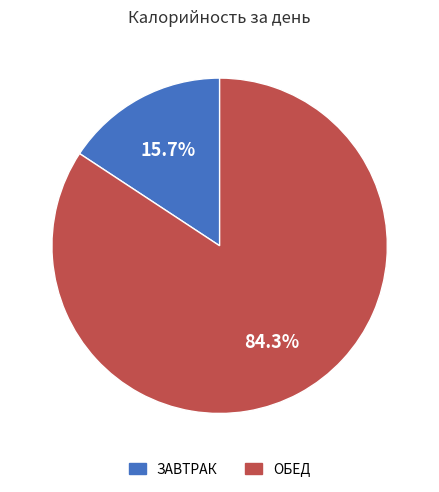

How many slices are in this pie chart?

2